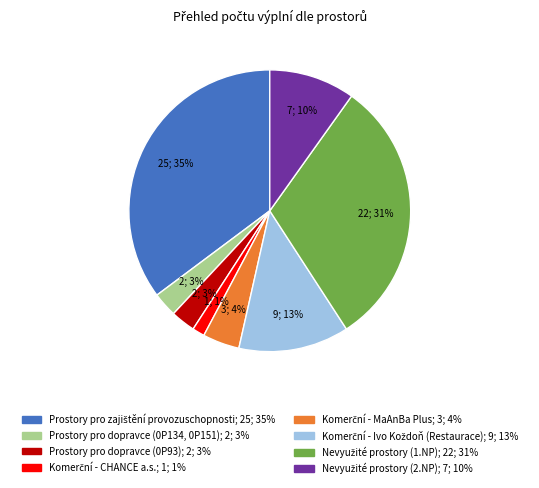

Is there any slice that represents more than half of the pie?

No